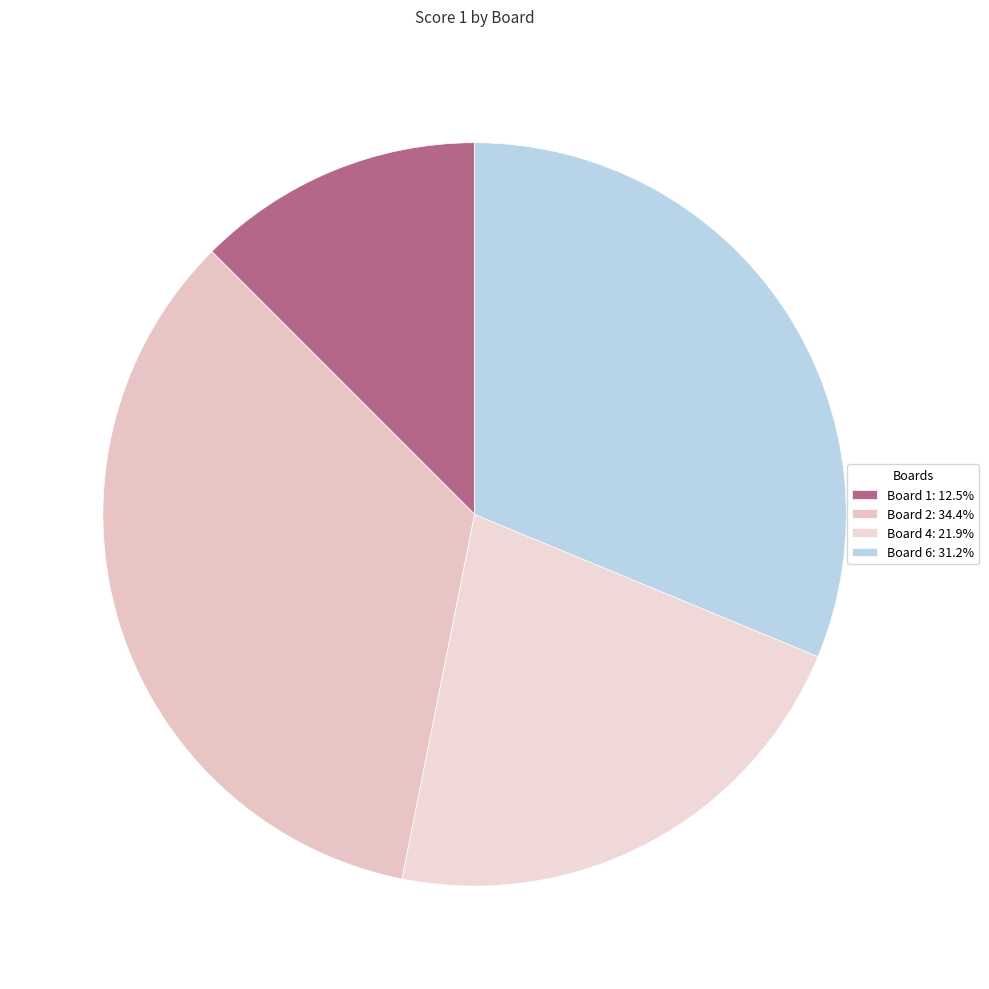

How many slices are in this pie chart?

4